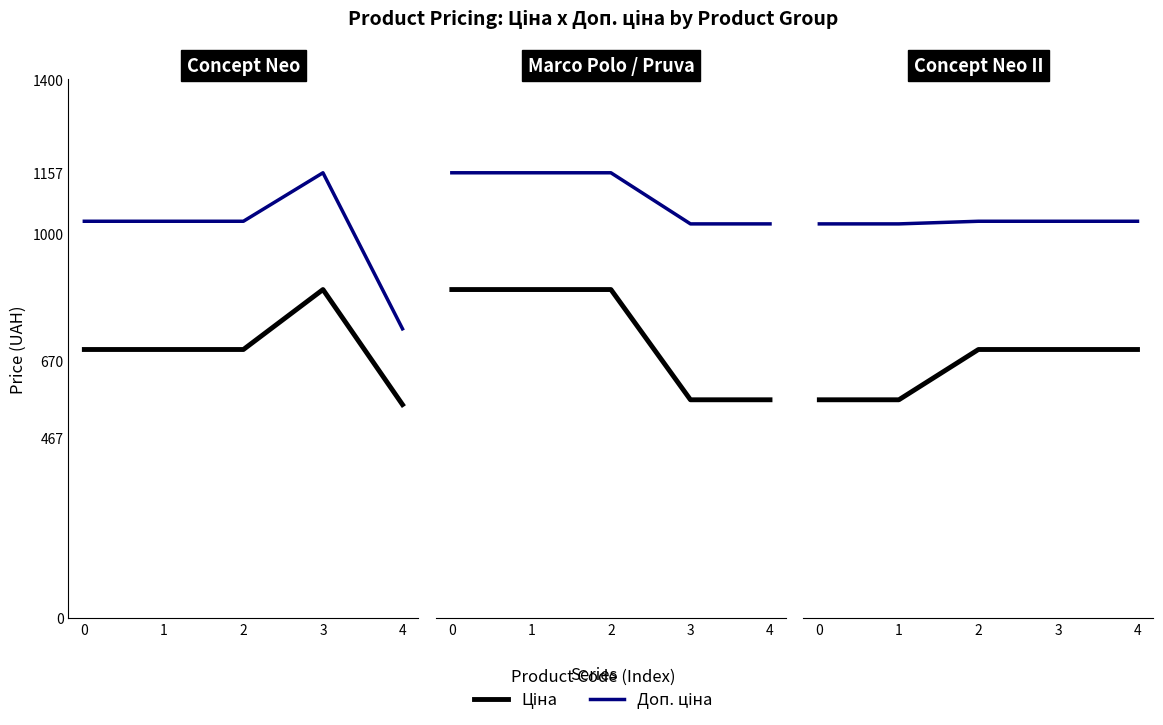

At how many categories does at least one series exceed 751?

5